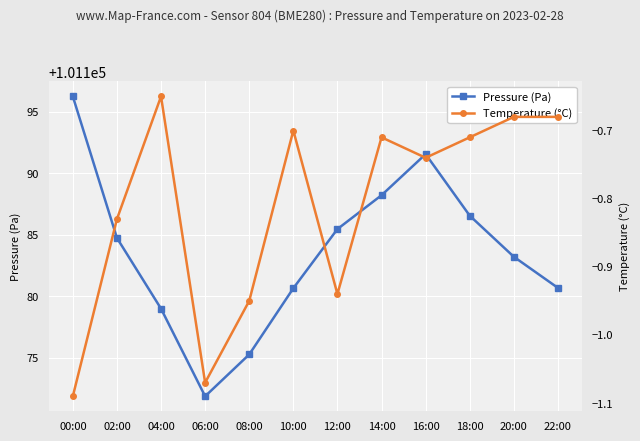

The Pressure (Pa) series shows 47821.4 at 08:00. True or false?

False